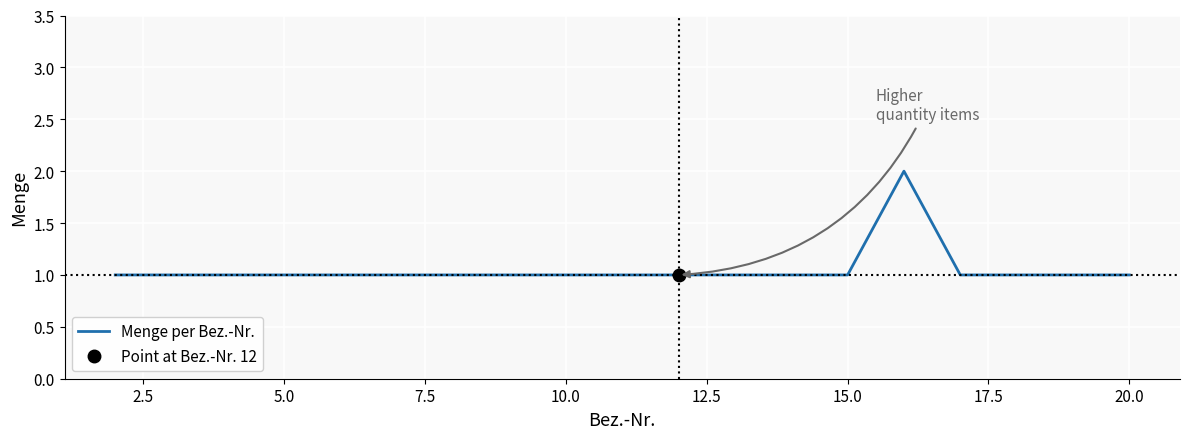

What position from the left is 10.0?

5